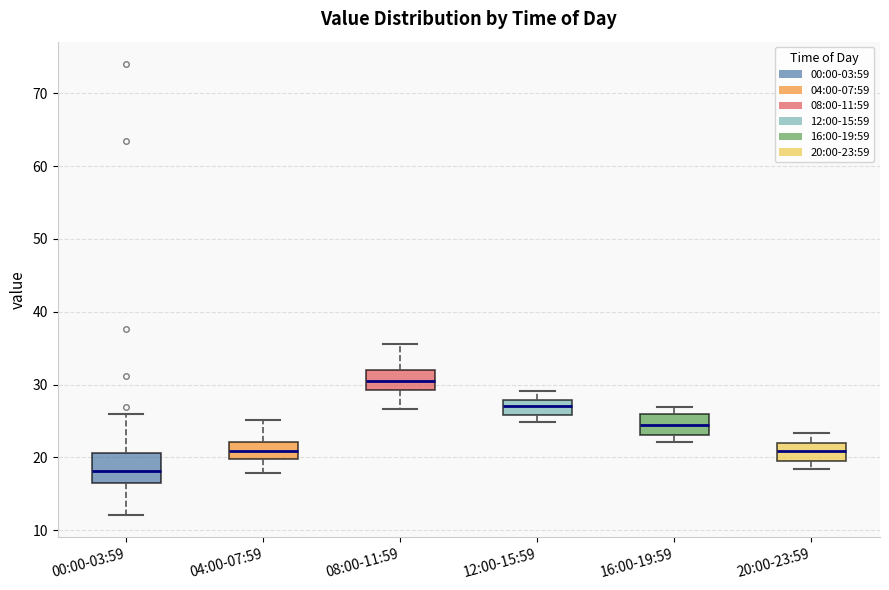

Which box's median line is the lowest?

00:00-03:59